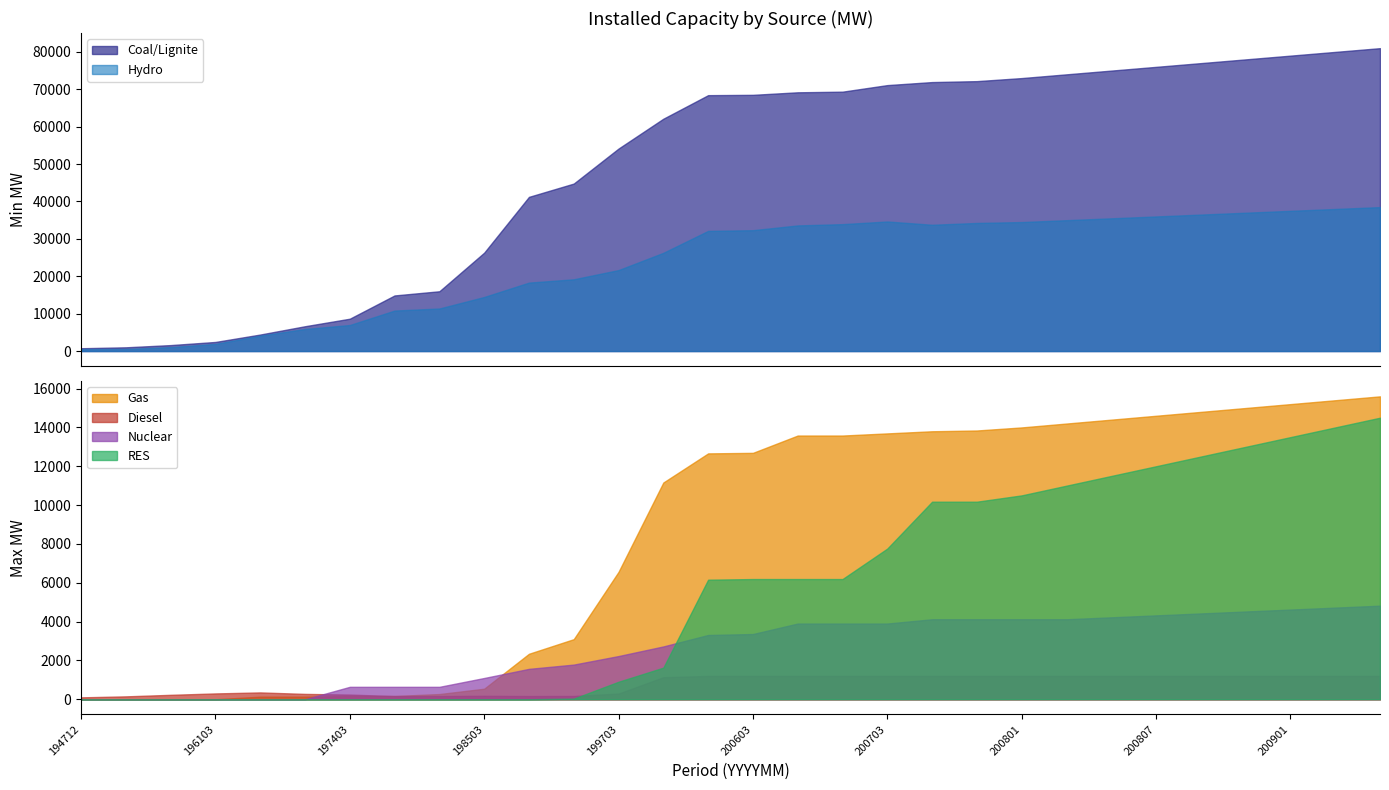

True or false: RES has a value of 2292 at 200703.

False